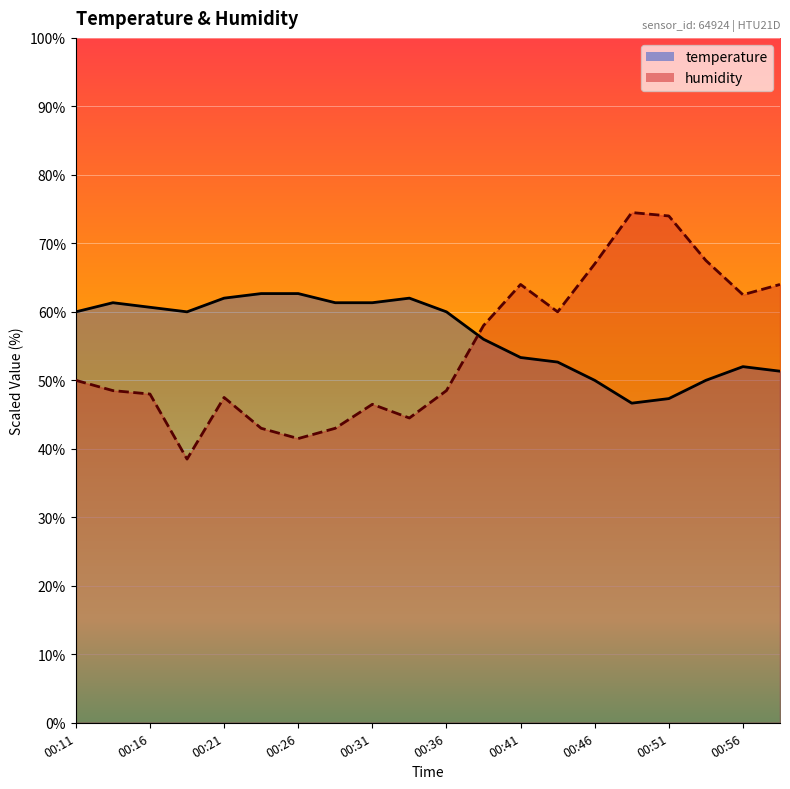

At which category does humidity reach its first local peak?

00:21